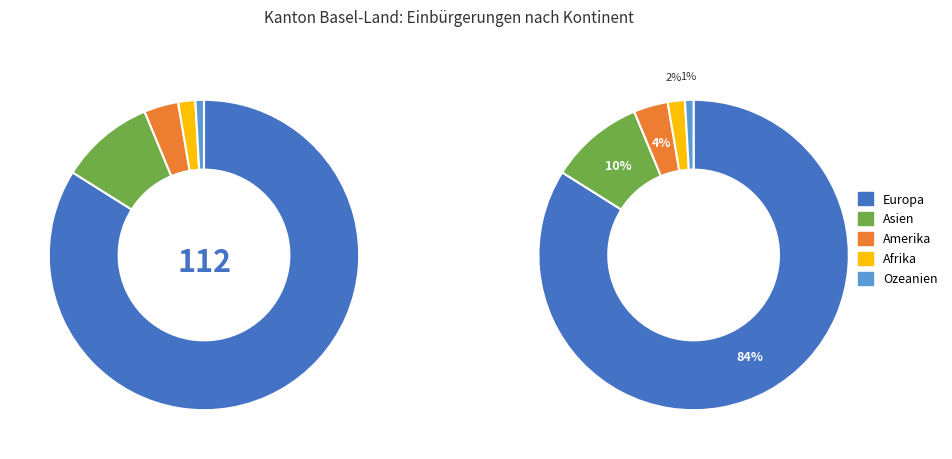

What is the ratio of the value at Ozeanien to the value at Asien?

0.1